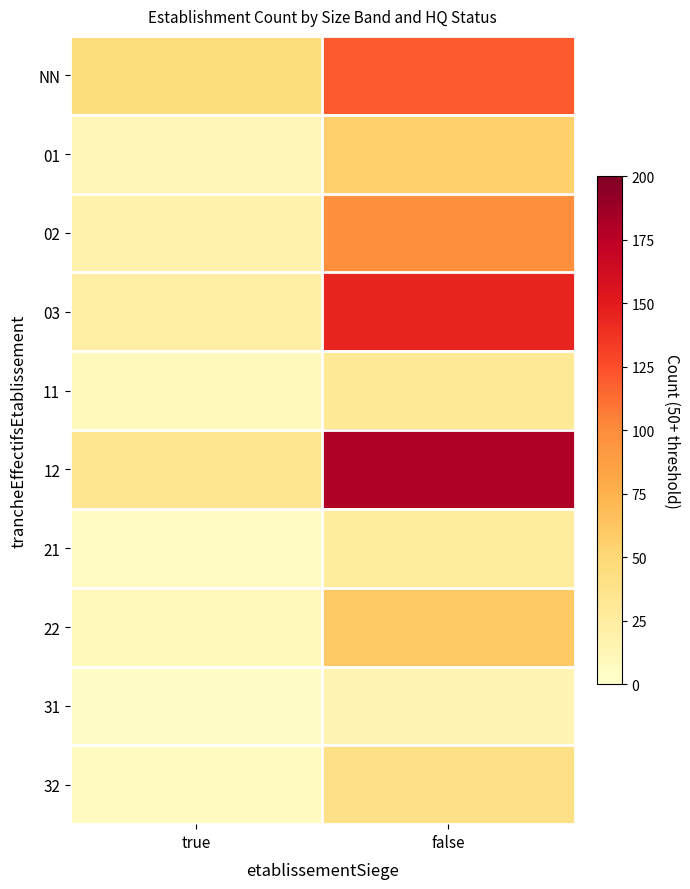

Reading right to left, list all the values displayed in this chart.

NN: false=120	true=45
01: false=55	true=12
02: false=98	true=18
03: false=145	true=22
11: false=30	true=8
12: false=180	true=35
21: false=25	true=6
22: false=60	true=10
31: false=15	true=3
32: false=40	true=7